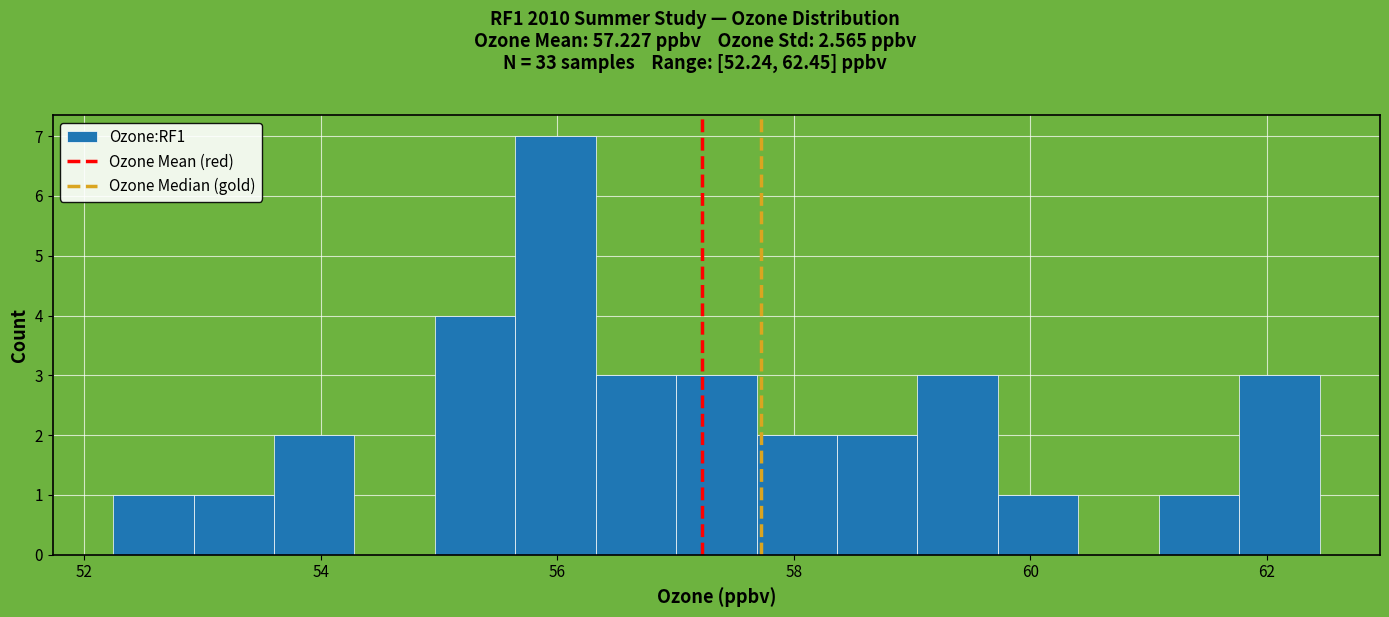

Read against the x-axis, roughly where is the centre of the tallest bar?

56.0